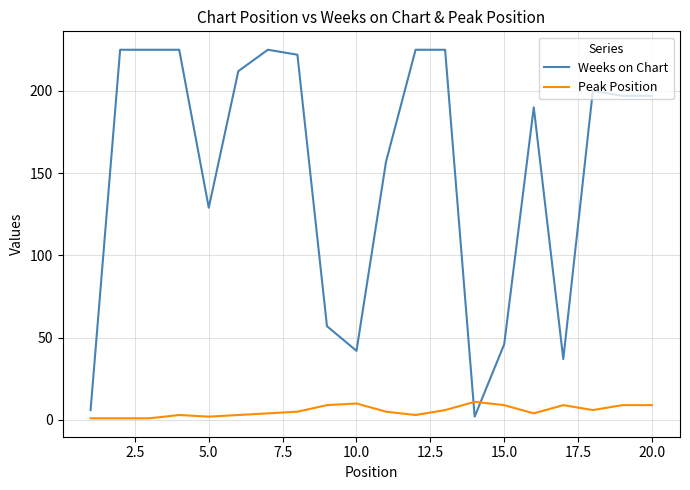

Which series has the widest spread of values?

Weeks on Chart